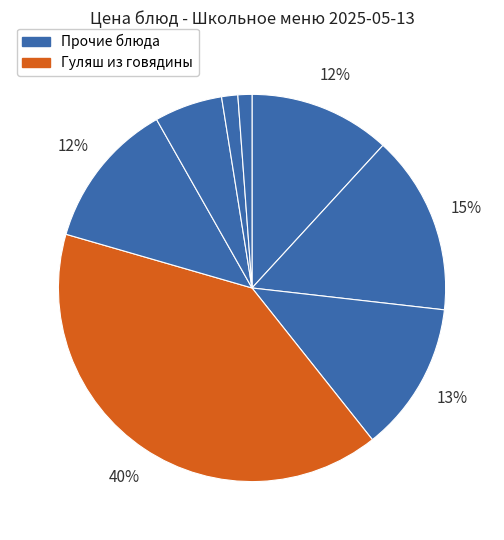

Rank the categories by value from highest to lowest.

Гуляш из говядины, Салат из св.огурцов и помидоров, Суп крестьянский с крупой и капустой, Каша гречневая рассыпчатая, Яблоко, чай с лимоном, хлеб пшеничный, каравай Дарницкий